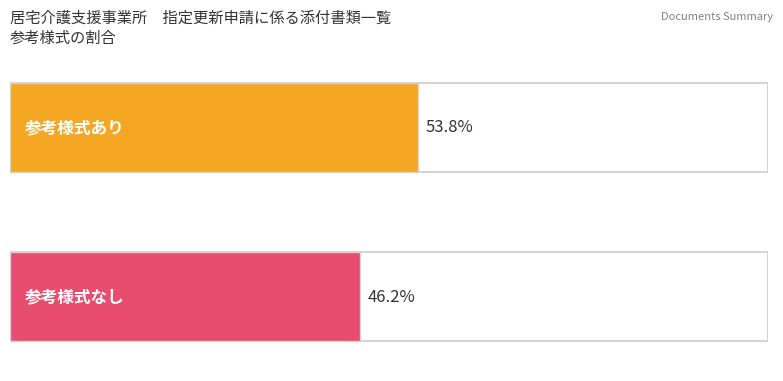

Which series has the largest range (max minus min)?

参考様式あり